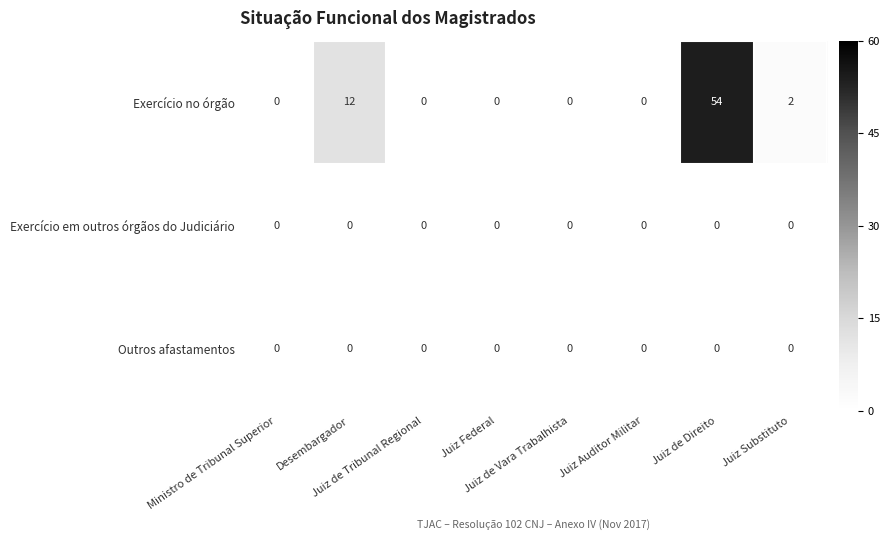

What is the greatest value displayed?

54